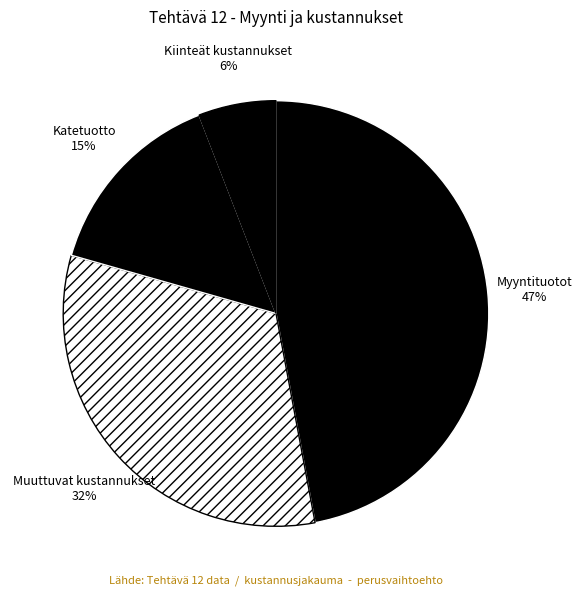

Is the sum of Katetuotto and Myyntituotot greater than half?

Yes